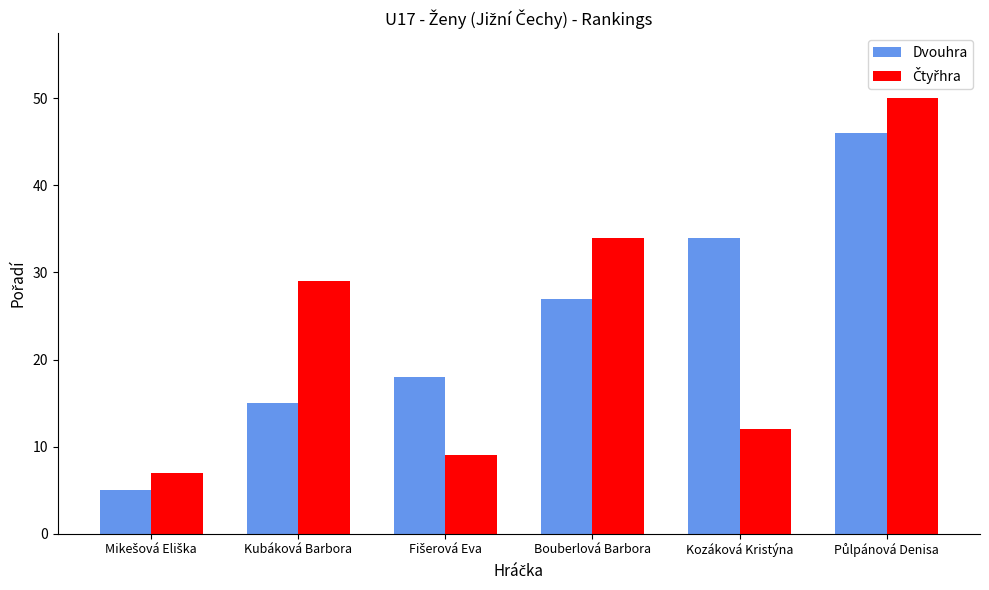

What is the total value across all series at Kozáková Kristýna?

46